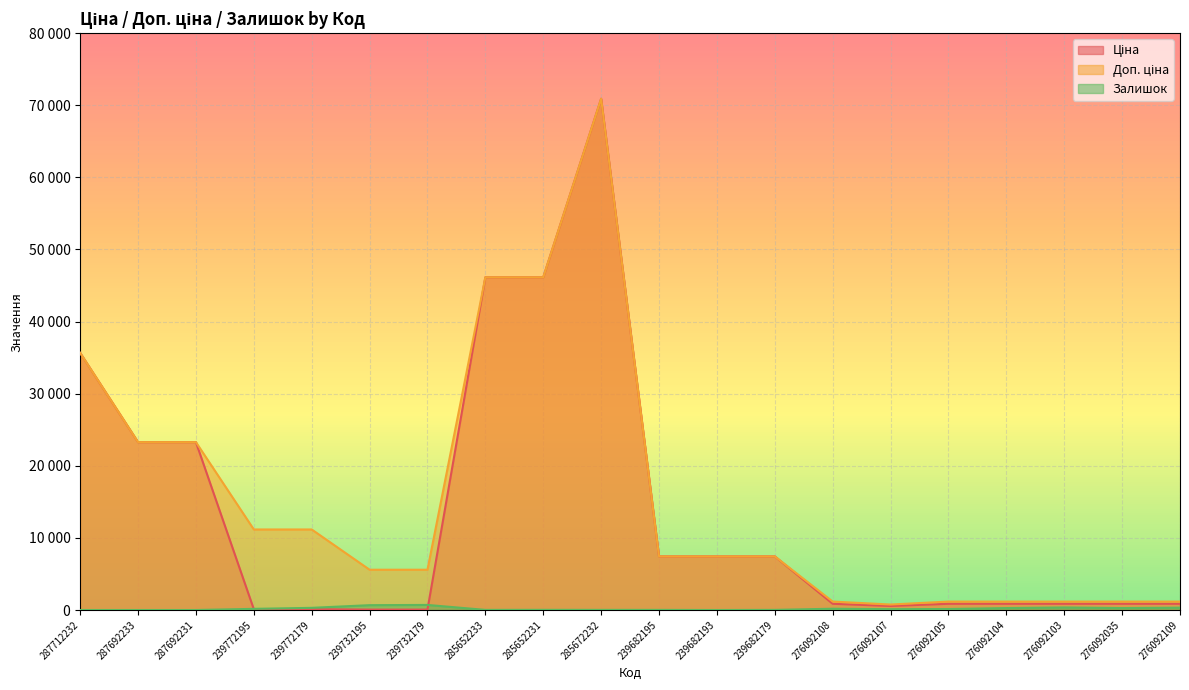

What is the total value across all series at 239682193?

14872.3